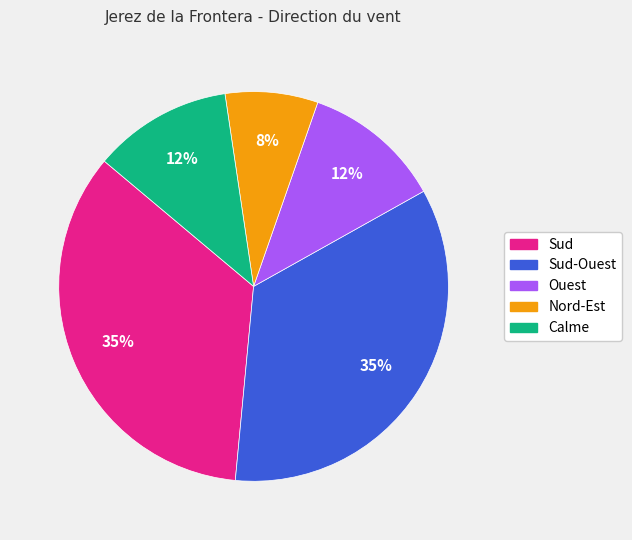

Does any single category account for the majority?

No